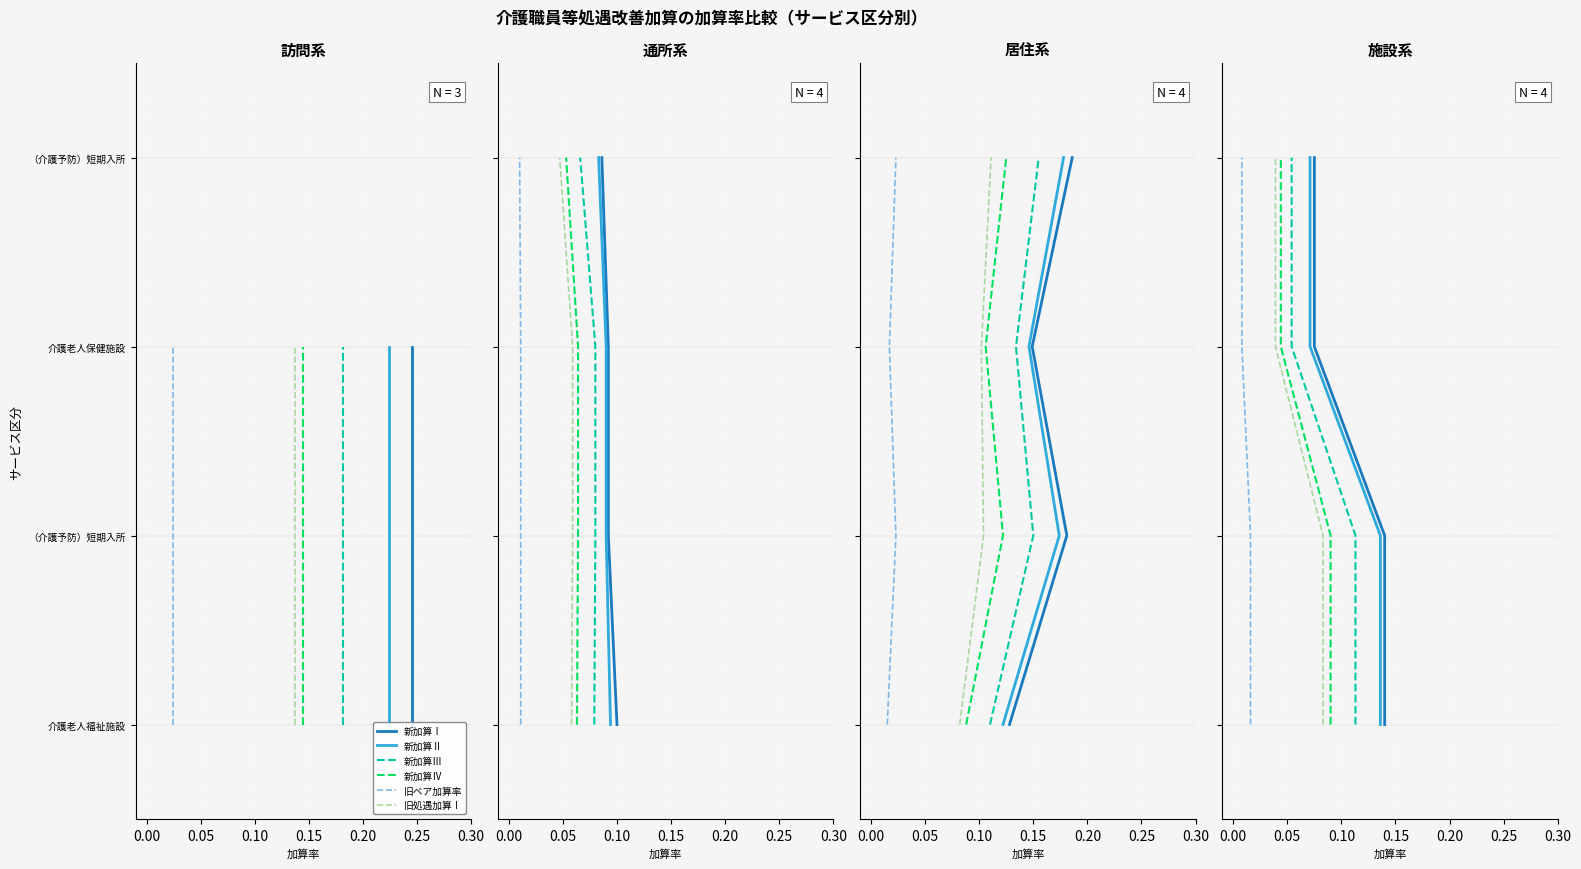

What are all the series names shown in the legend?

新加算Ⅰ, 新加算Ⅱ, 新加算Ⅲ, 新加算Ⅳ, 旧ベア加算率, 旧処遇加算Ⅰ